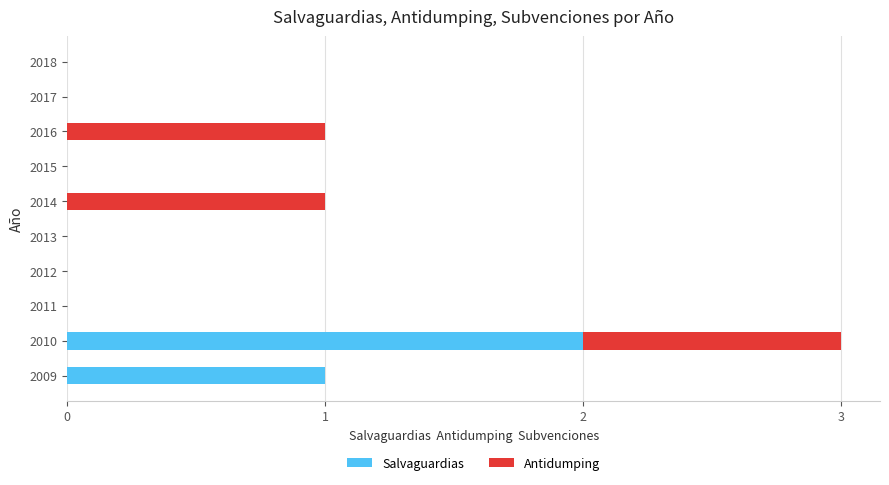

Which category has the highest value in the Salvaguardias series?

2010